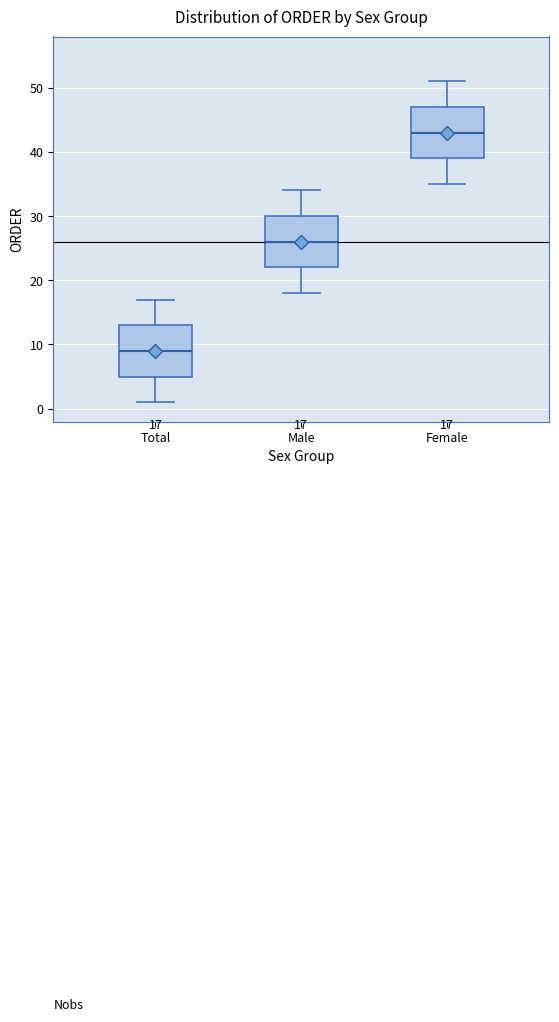

Which box has the lowest median line?

Total